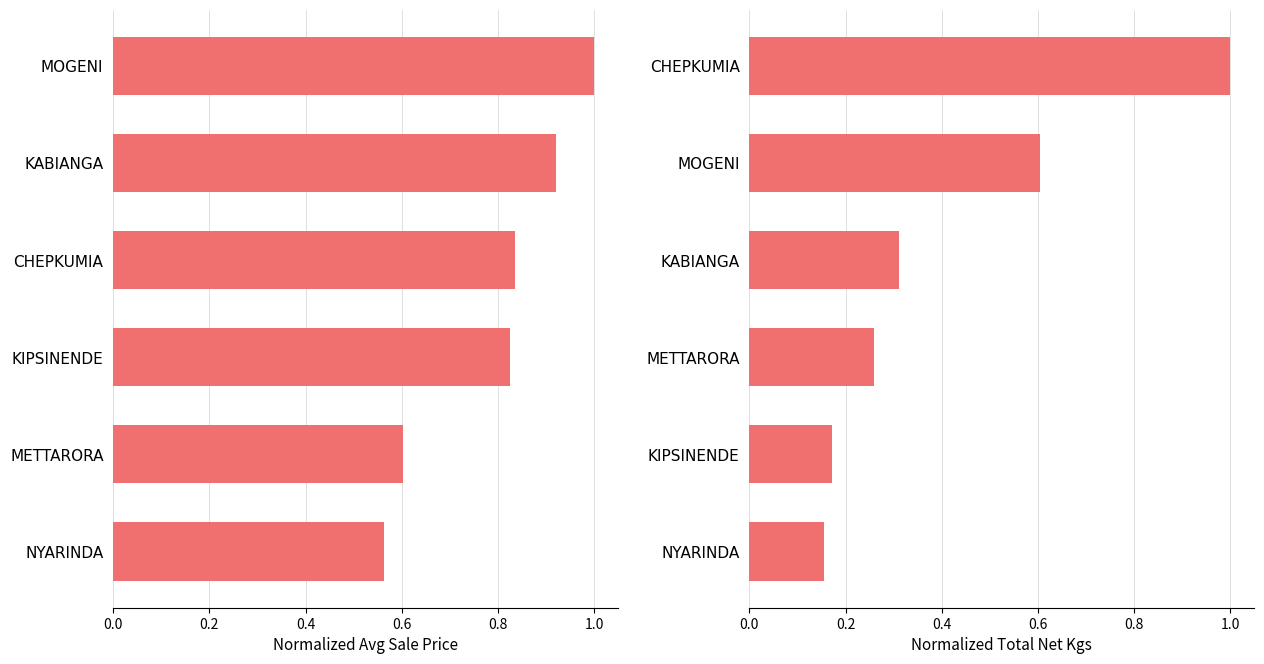

Is the value of Normalized Total Net Kgs at 1.0 greater than the value of Normalized Avg Sale Price at 0.2?

Yes